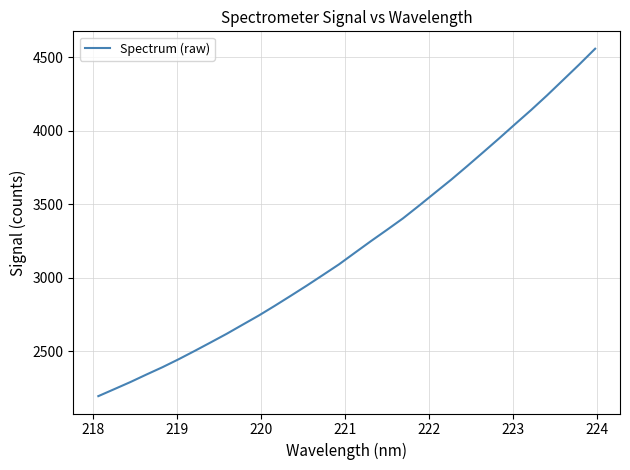

Reading left to right, extract all data points from this chart.

2192.8	2240.7	2288.8	2340.0	2390.0	2443.7	2500.4	2558.4	2617.2	2679.5	2741.5	2807.9	2876.3	2945.7	3017.4	3089.7	3169.2	3248.3	3325.1	3403.3	3489.6	3578.0	3665.9	3758.3	3852.7	3947.7	4044.9	4141.0	4241.3	4345.7	4450.3	4558.4